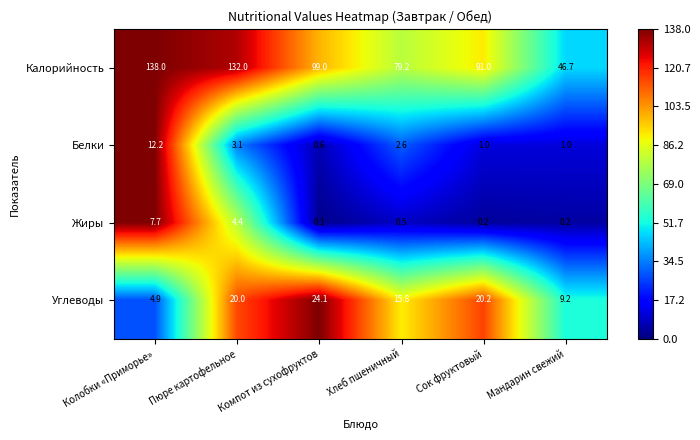

At which category does the chart reach its peak across all series?

Колобки «Приморье»